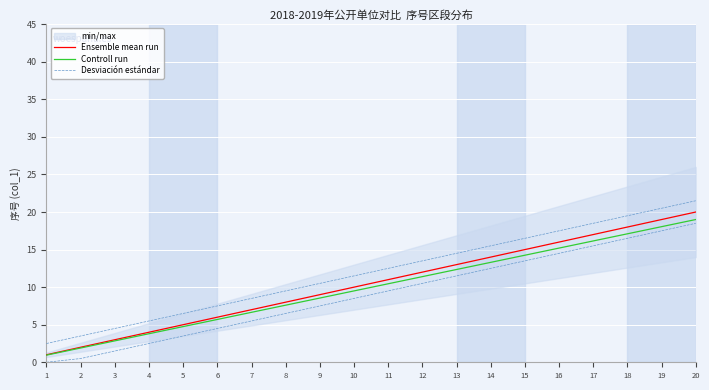

What is the difference between the maximum and second lowest values in the Controll run series?

17.1